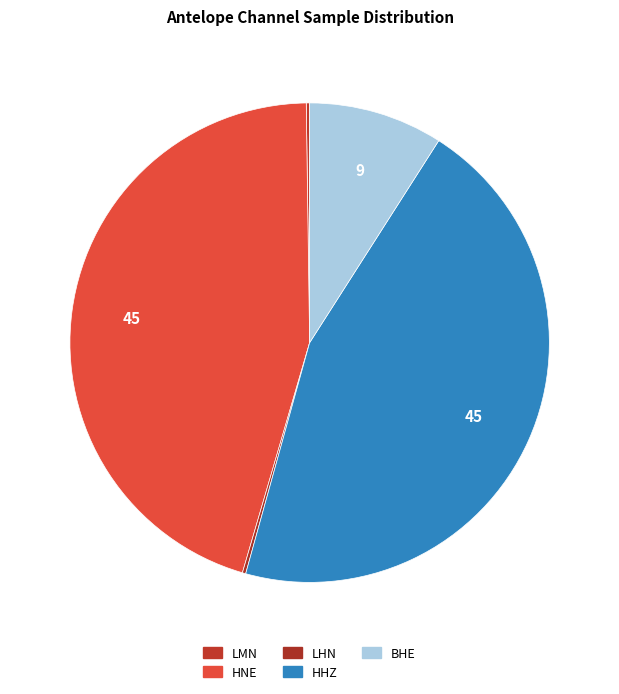

Is there a majority slice in this chart?

No